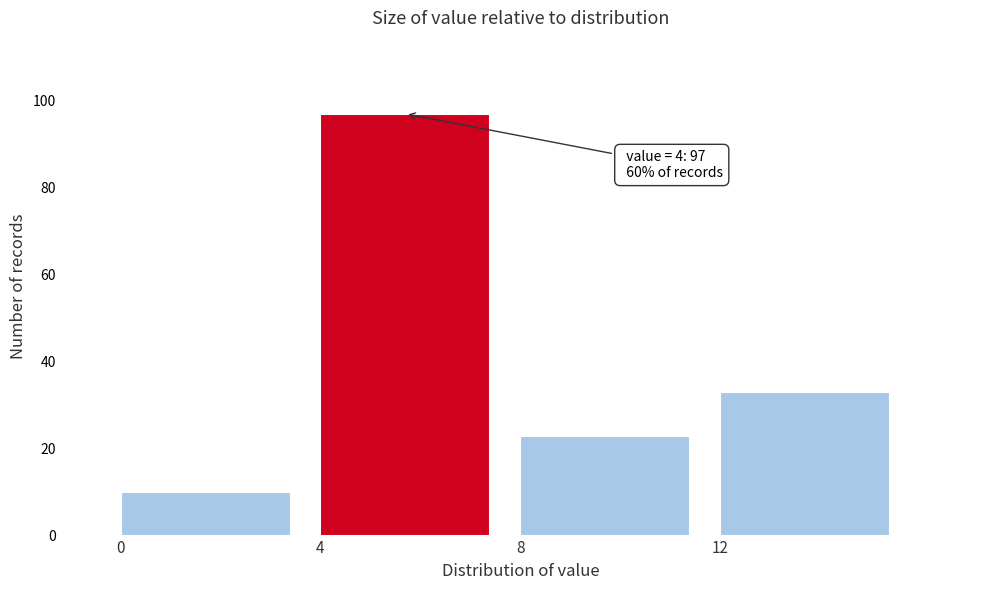

Which range on the x-axis has the tallest bar?

4 to 8